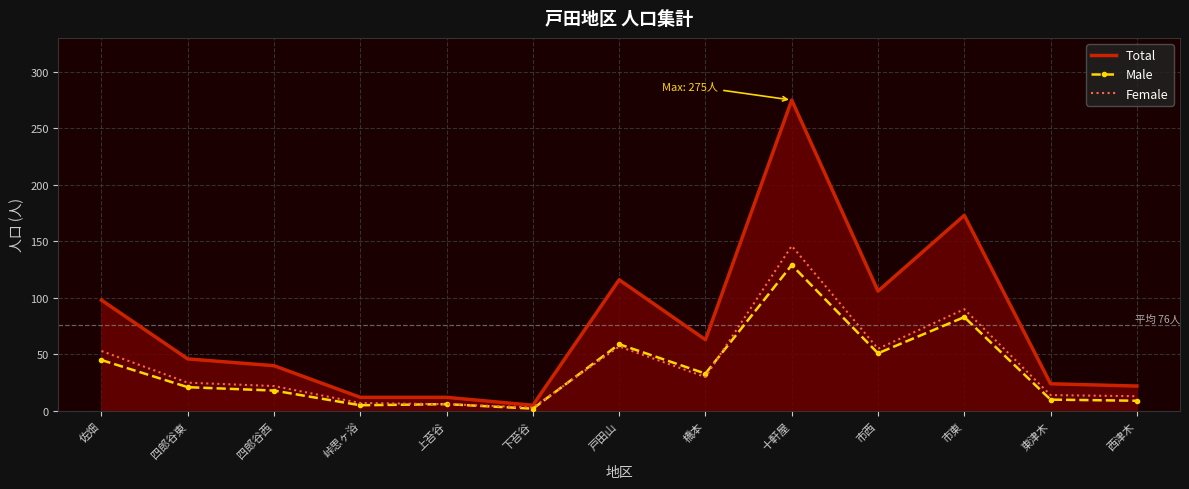

Count the number of categories in the chart.

13